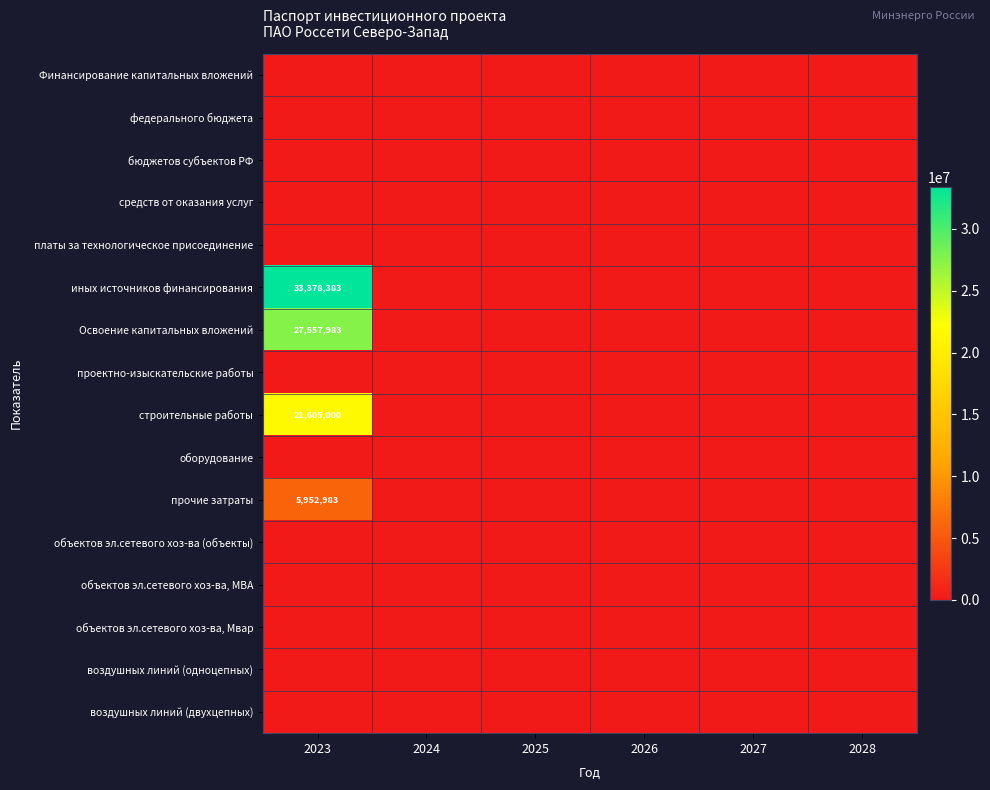

The value of прочие затраты at 2023 is 5952983. True or false?

True